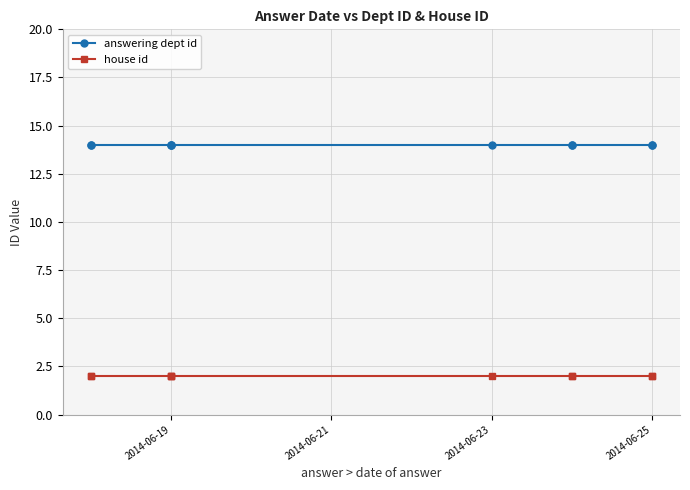

What are all the series names shown in the legend?

answering dept id, house id